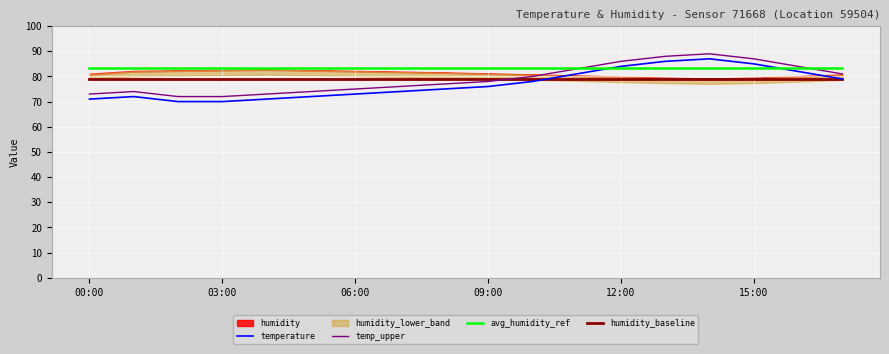

Which category has the highest value across all series?

14